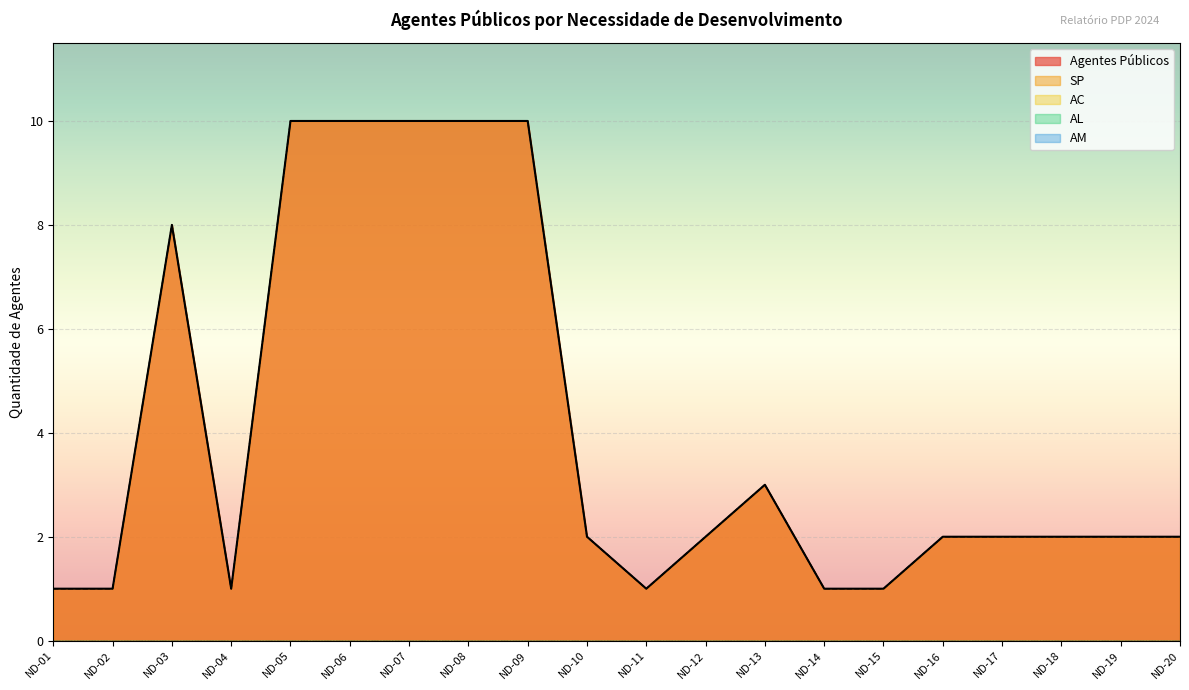

True or false: AC and AL cross at least once.

False